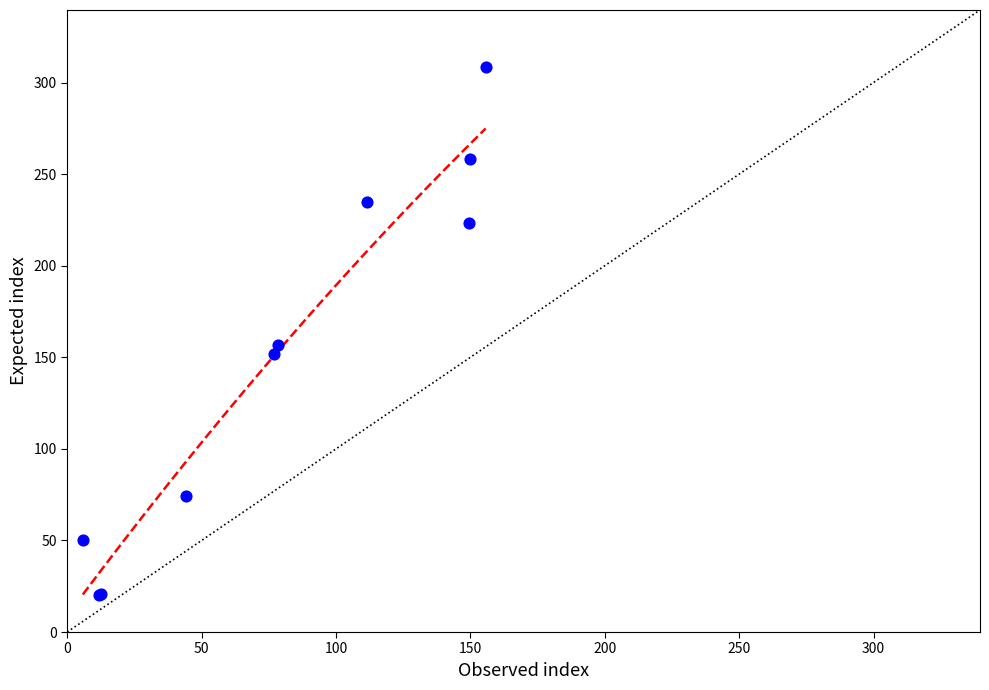

What Y value in the scatter plot is closest to 164?

157.0